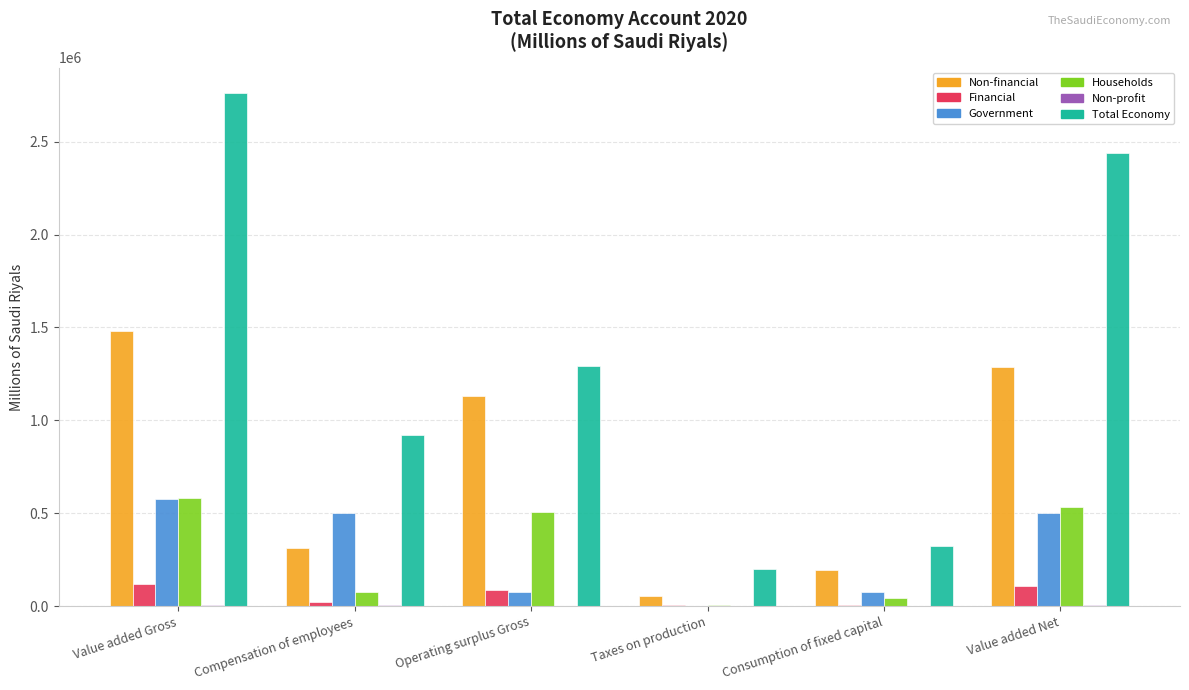

The Households series shows 3968 at Taxes on production. True or false?

True